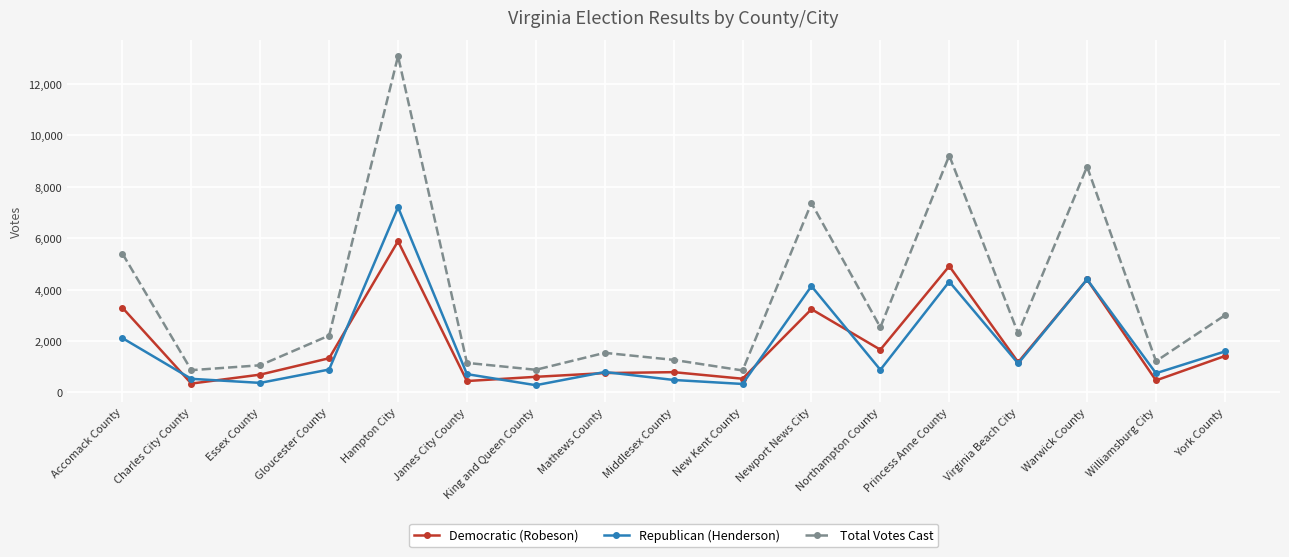

How many distinct data groups are displayed?

3